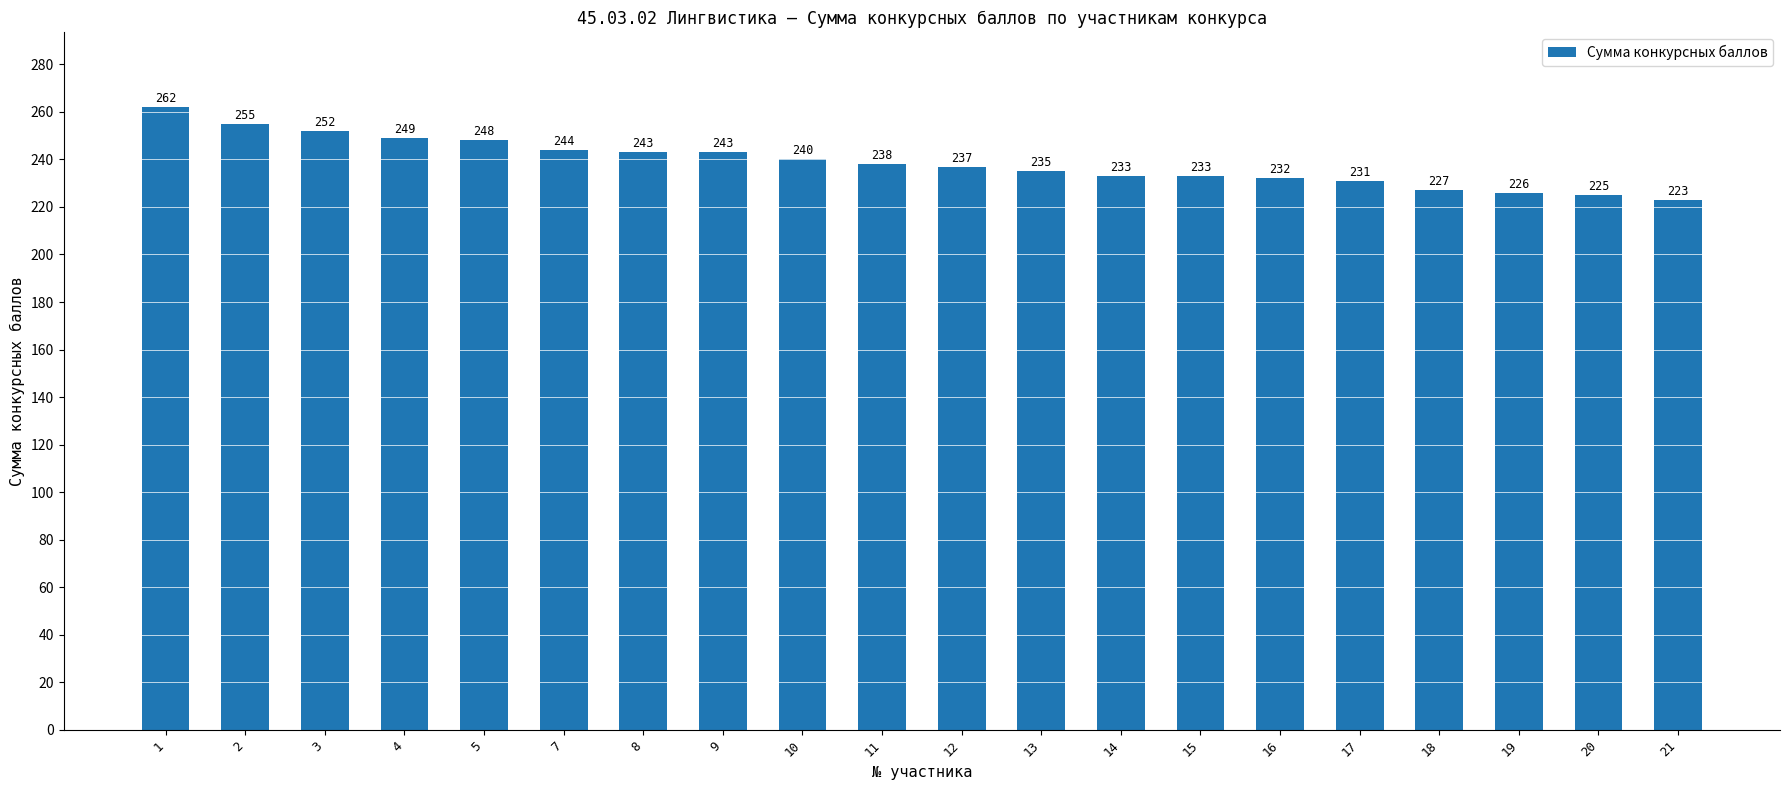

Where does the data first go above 238?

1